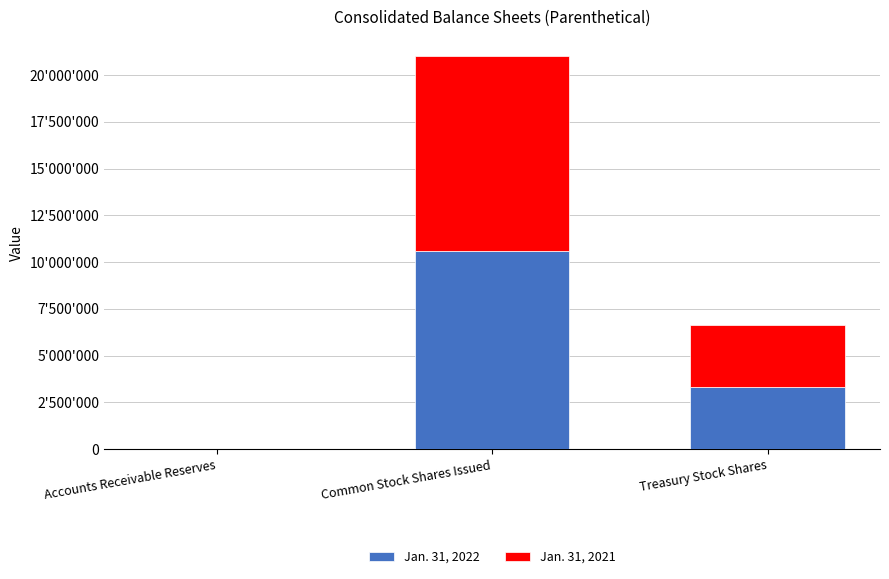

Between Accounts Receivable Reserves and Common Stock Shares Issued, which series saw the biggest shift?

Jan. 31, 2022